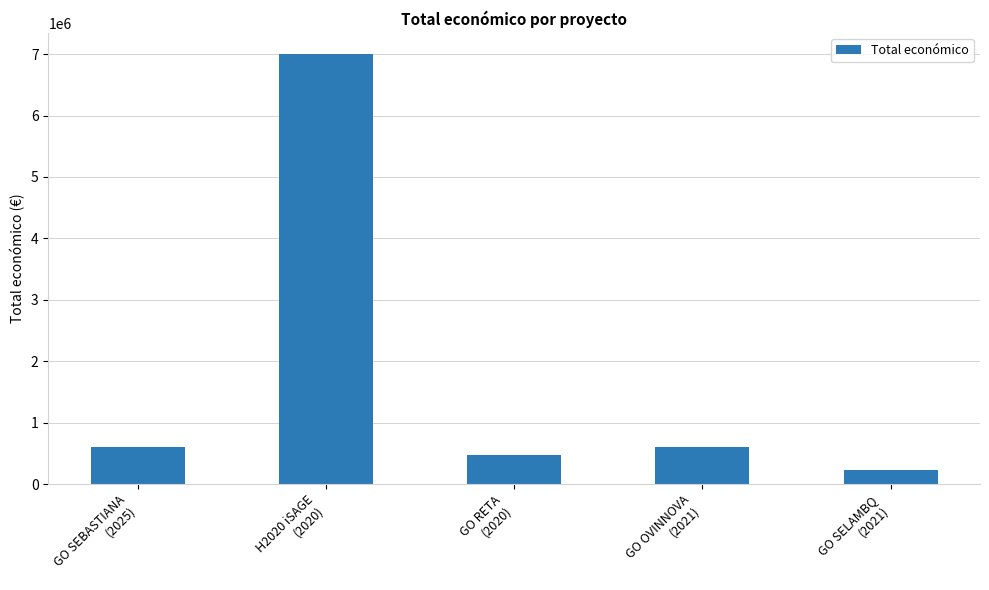

What is the minimum value shown in the chart?

232189